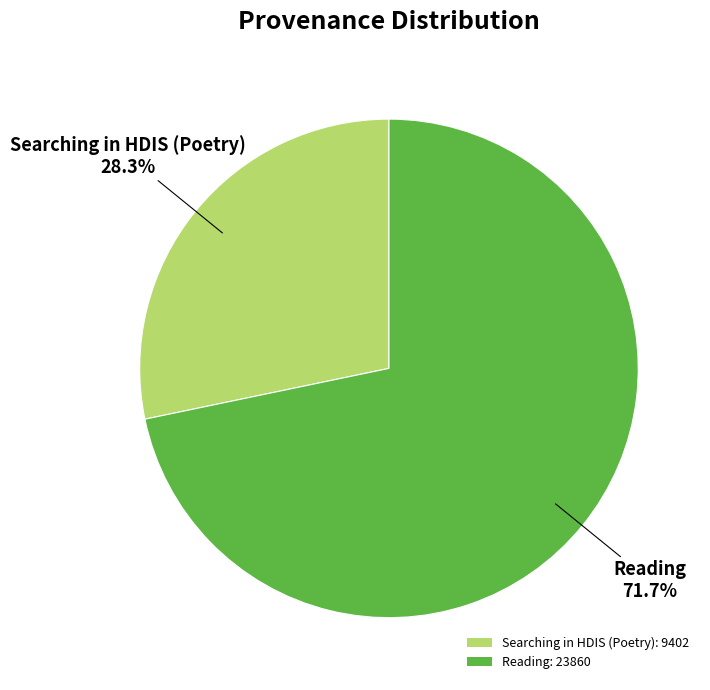

Is it true that Searching in HDIS (Poetry) is 16% of the pie?

False